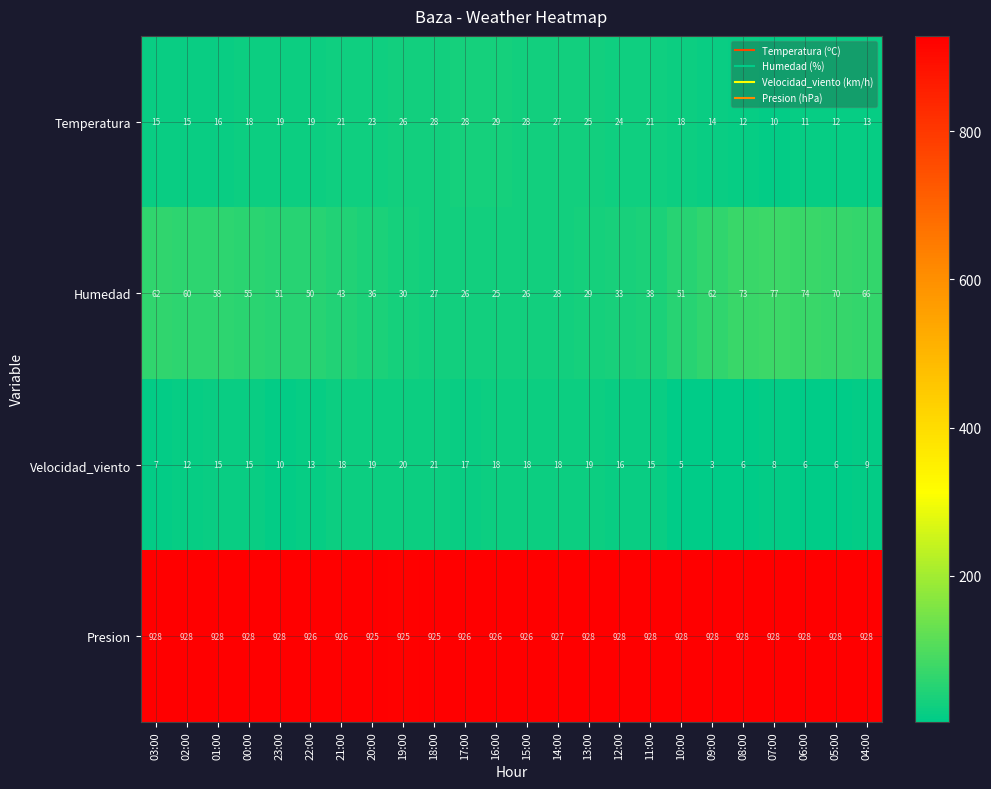

What is the spread (max minus min) of values at 23:00?

918